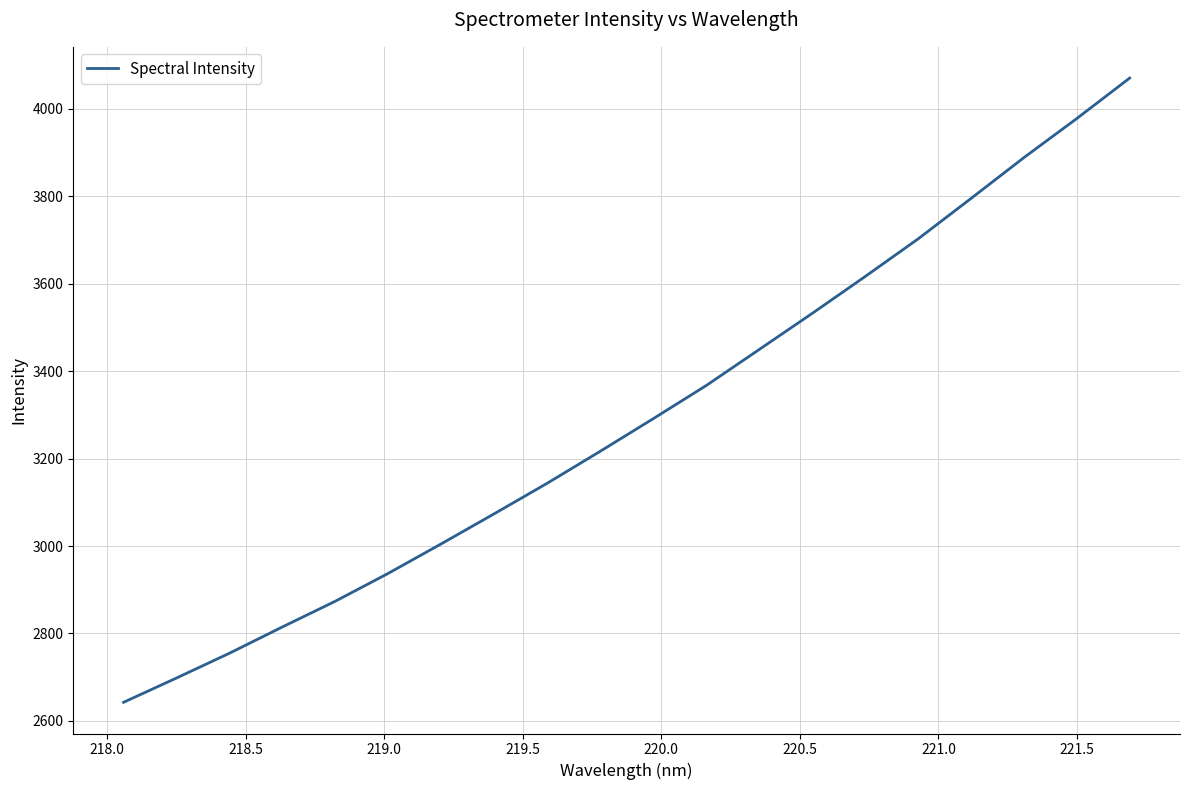

How many distinct data groups are displayed?

1